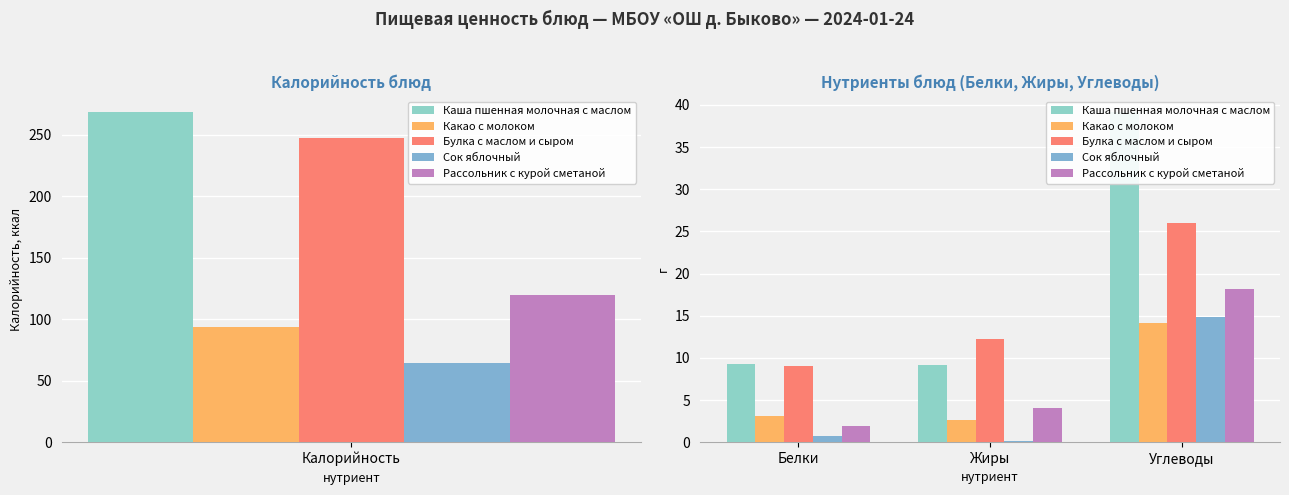

Is the value of Каша пшенная молочная с маслом at Белки greater than the value of Рассольник с курой сметаной at Жиры?

Yes